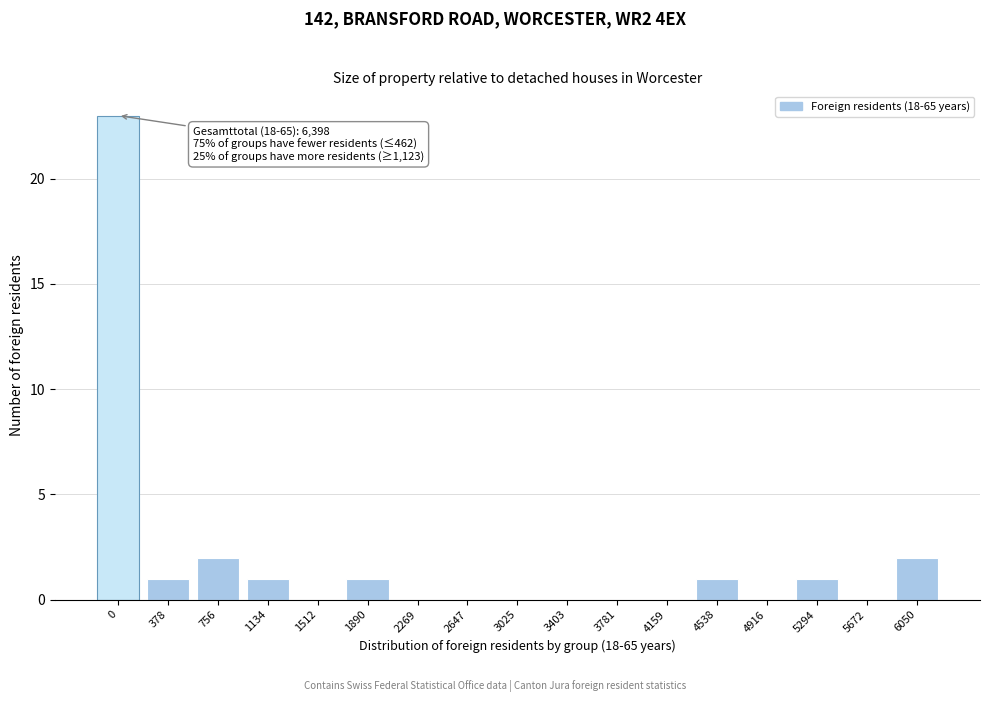

Reading left to right, transcribe all the data shown in this chart.

0=23	378=1	756=2	1134=1	1512=0	1890=1	2269=0	2647=0	3025=0	3403=0	3781=0	4159=0	4538=1	4916=0	5294=1	5672=0	6050=2